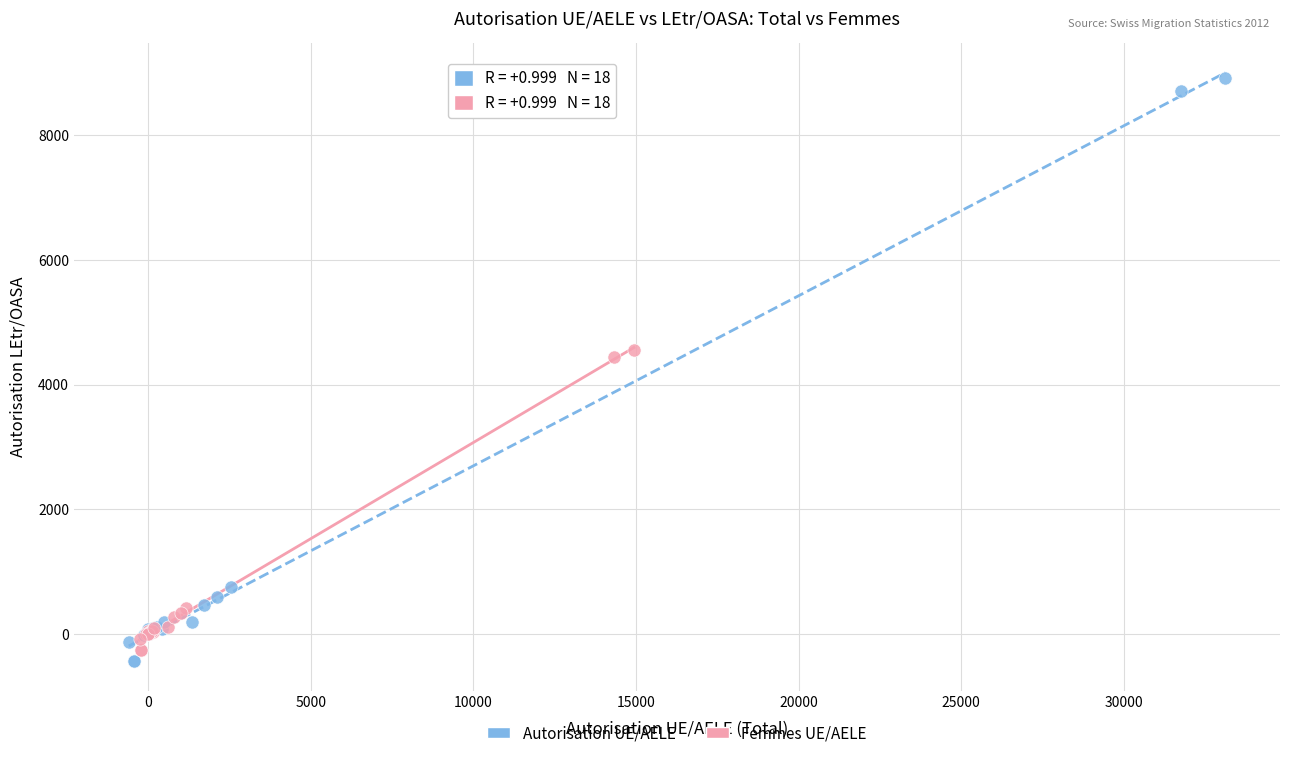

Which series reaches the maximum Y coordinate?

Autorisation UE/AELE